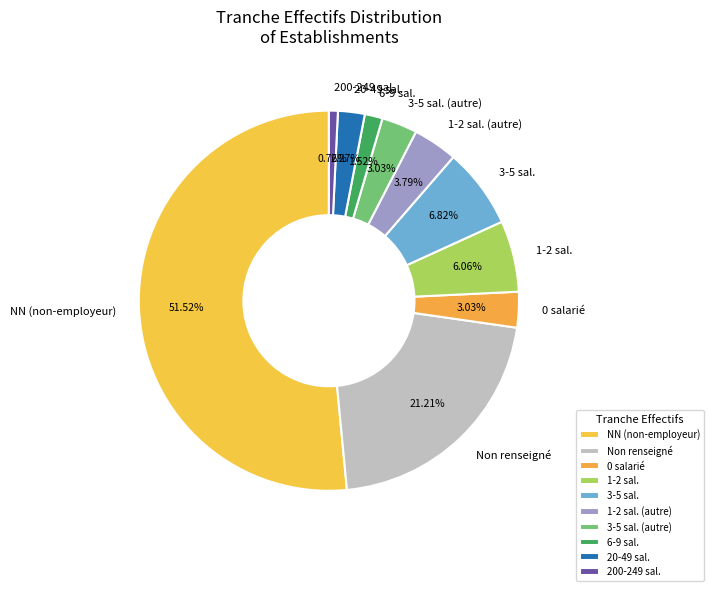

Combined, do 3-5 sal. (autre) and 200-249 sal. account for over 50%?

No